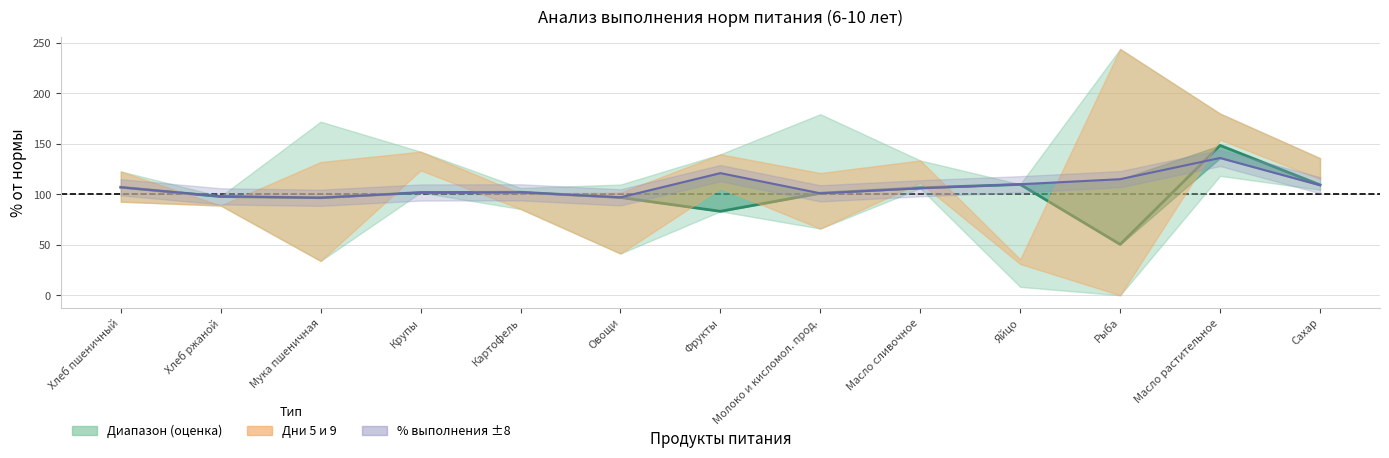

Where does the % выполнения series first go above 106?

Хлеб пшеничный